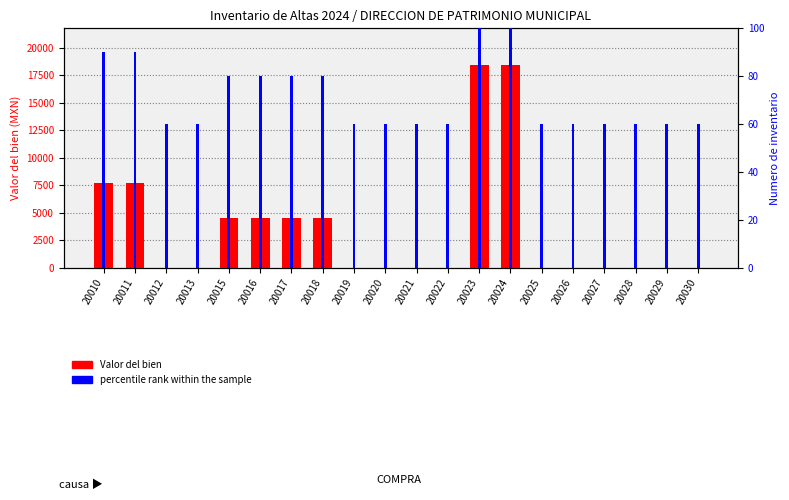

What is the difference between the highest and lowest values at 20017?

4478.8